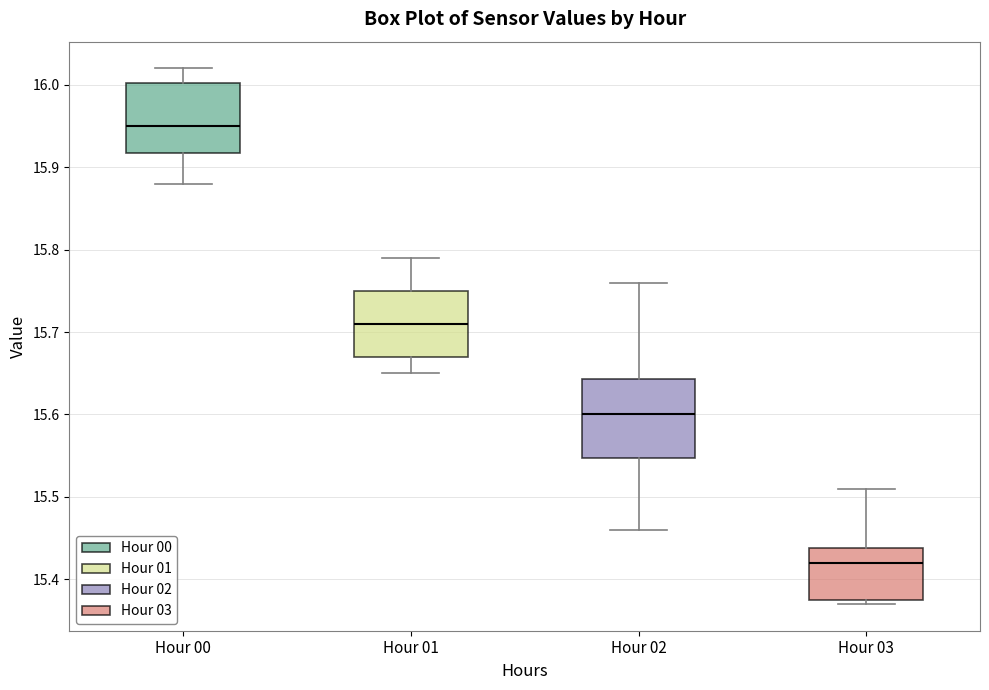

Reading left to right, transcribe this box plot: for each box, give where its median line is, the range the box spans, and where its two whiskers end, as read against the y-axis. The values are not printed on the chart, so give them approximately, as read against the axis.

Hour 00: median 15.95, box 15.92 to 16.00, whiskers 15.88 to 16.02
Hour 01: median 15.71, box 15.67 to 15.75, whiskers 15.65 to 15.79
Hour 02: median 15.60, box 15.55 to 15.64, whiskers 15.46 to 15.76
Hour 03: median 15.42, box 15.38 to 15.44, whiskers 15.37 to 15.51